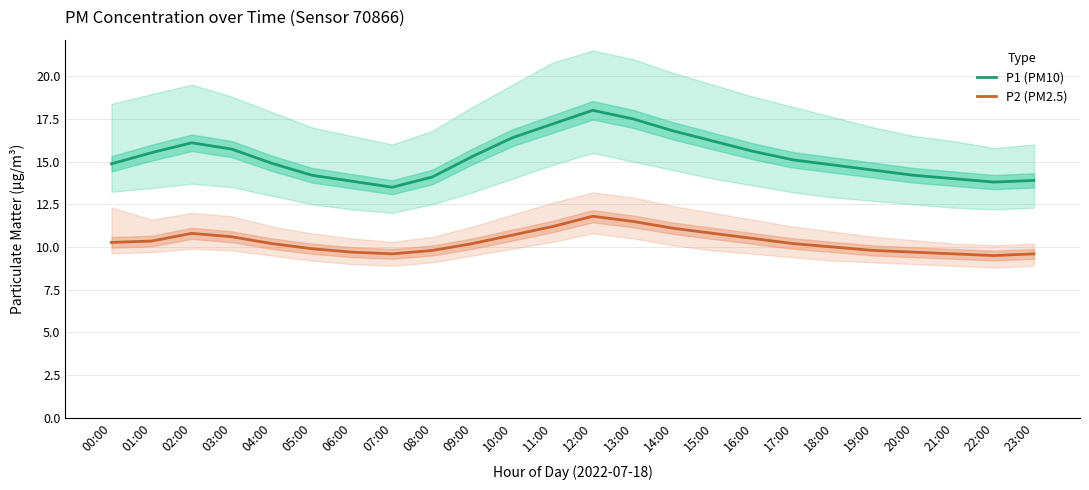

What is the difference between the highest and lowest values at 23:00?

4.3